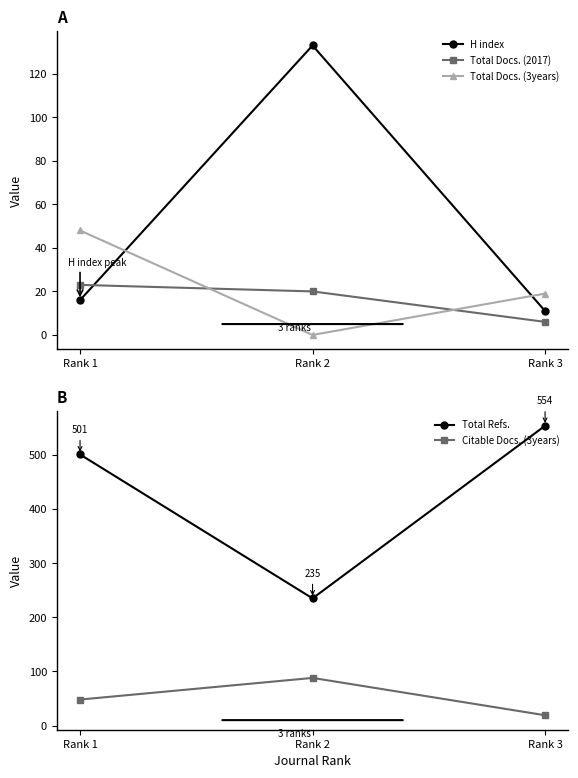

At which label is Total Refs. closest to 394?

Rank 1